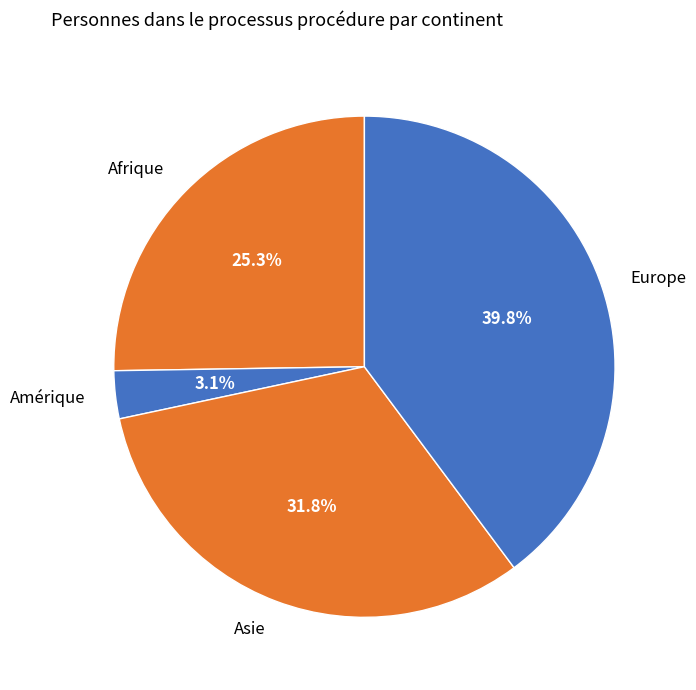

To the nearest percent, what is the difference between the Asie and Amérique slice percentages?

29%